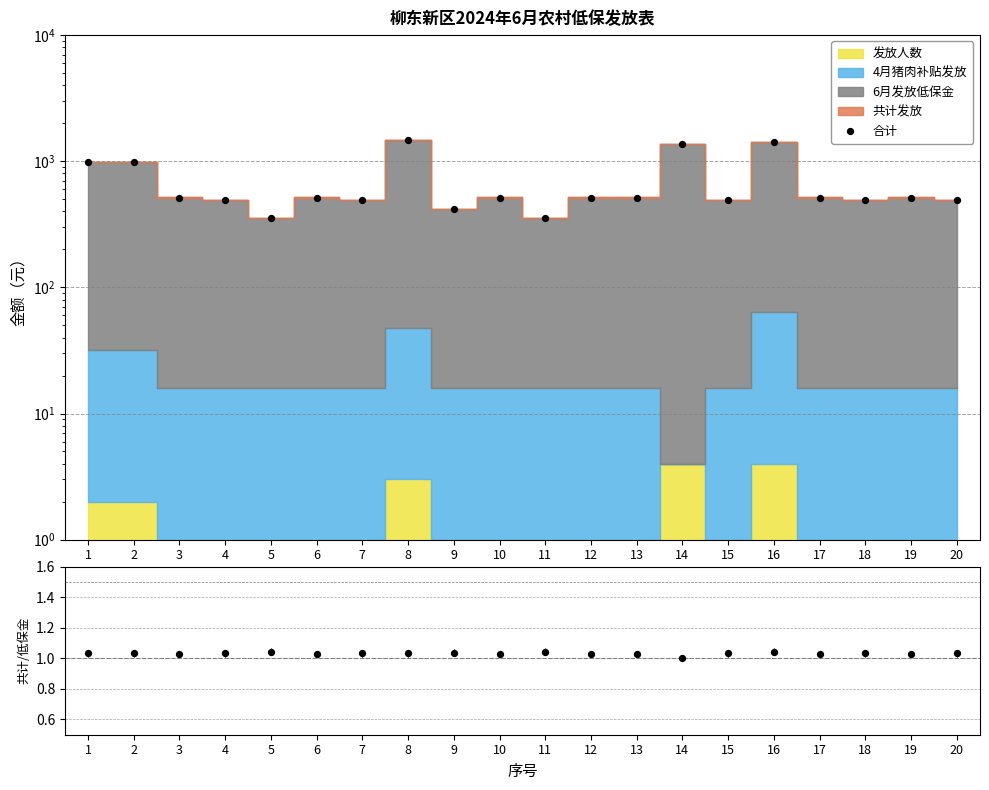

Approximately how many times larger is the value at 10 compared to 8?

0.4